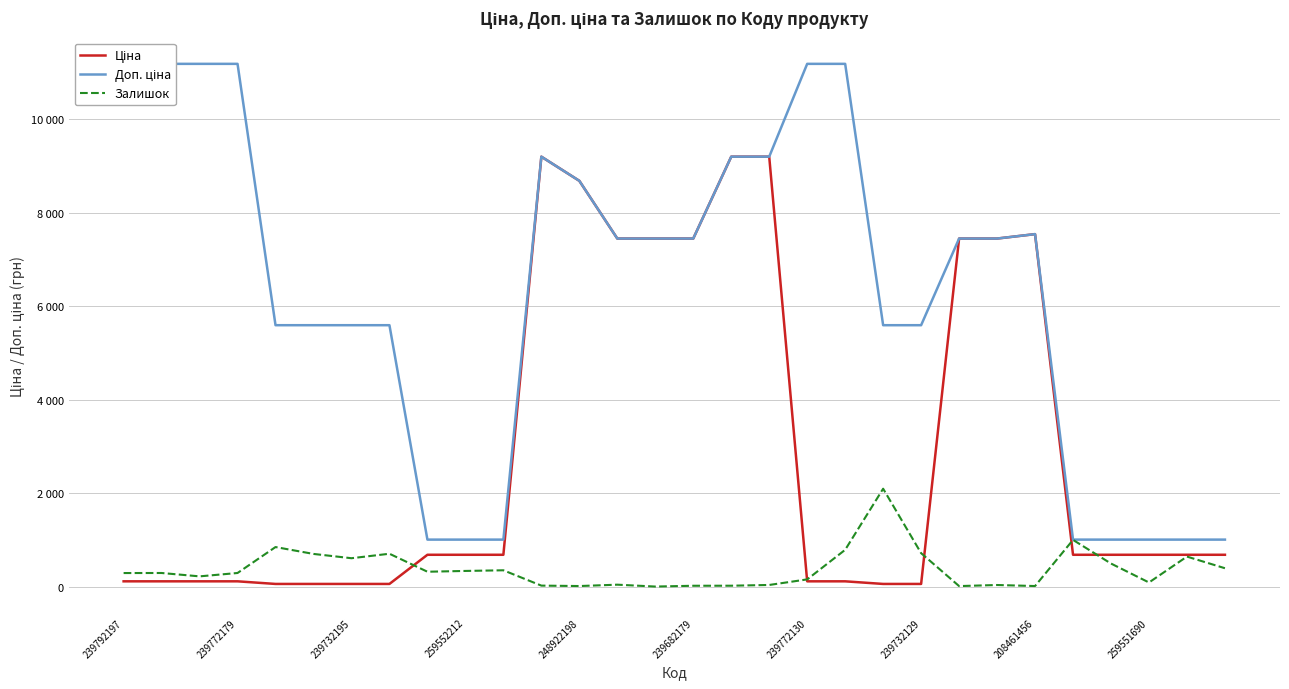

Count the number of categories in the chart.

30